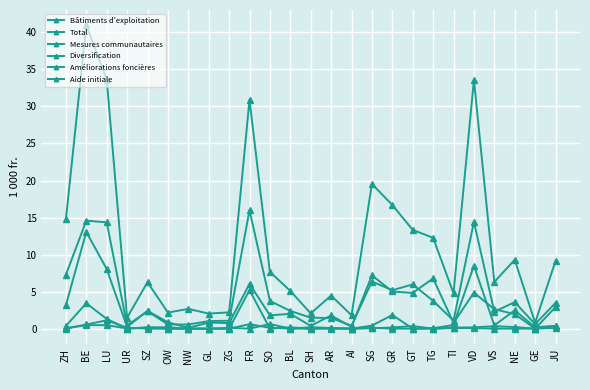

At which category is the sum across all series the highest?

BE